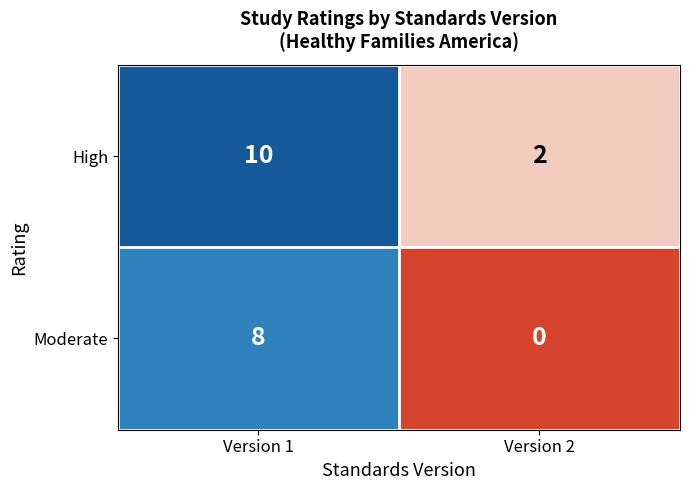

Which series has the largest total across all categories?

High